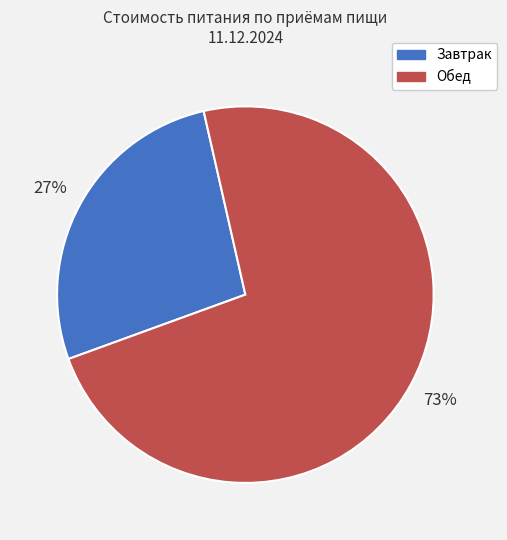

The Завтрак slice represents 16% of the pie. True or false?

False